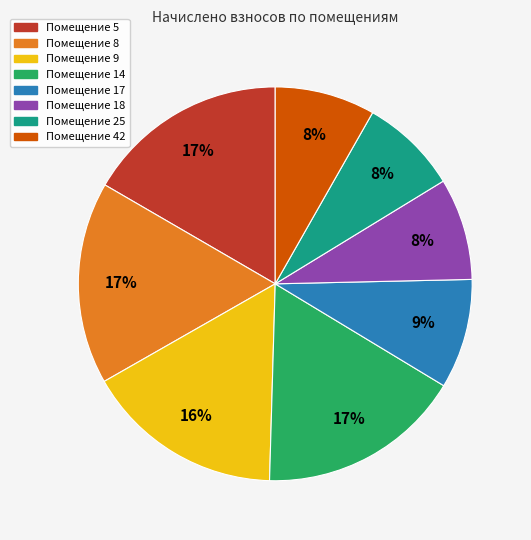

Is there a majority slice in this chart?

No